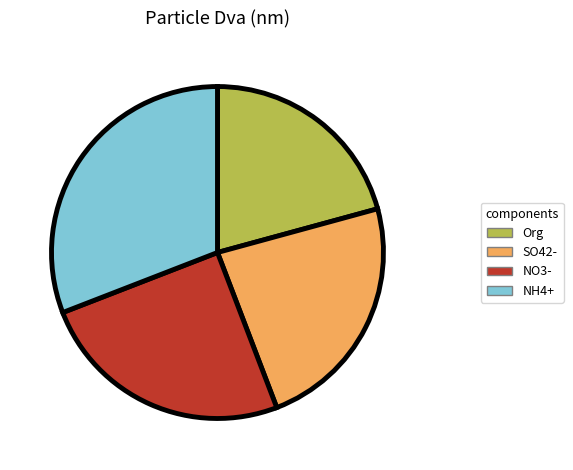

Does SO42- represent more than half of the total?

No